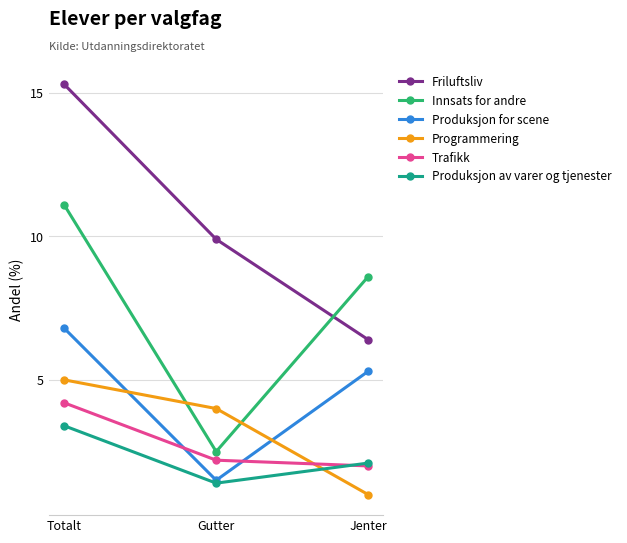

What is the value of the Produksjon for scene point at the 1st from the left?

6.8